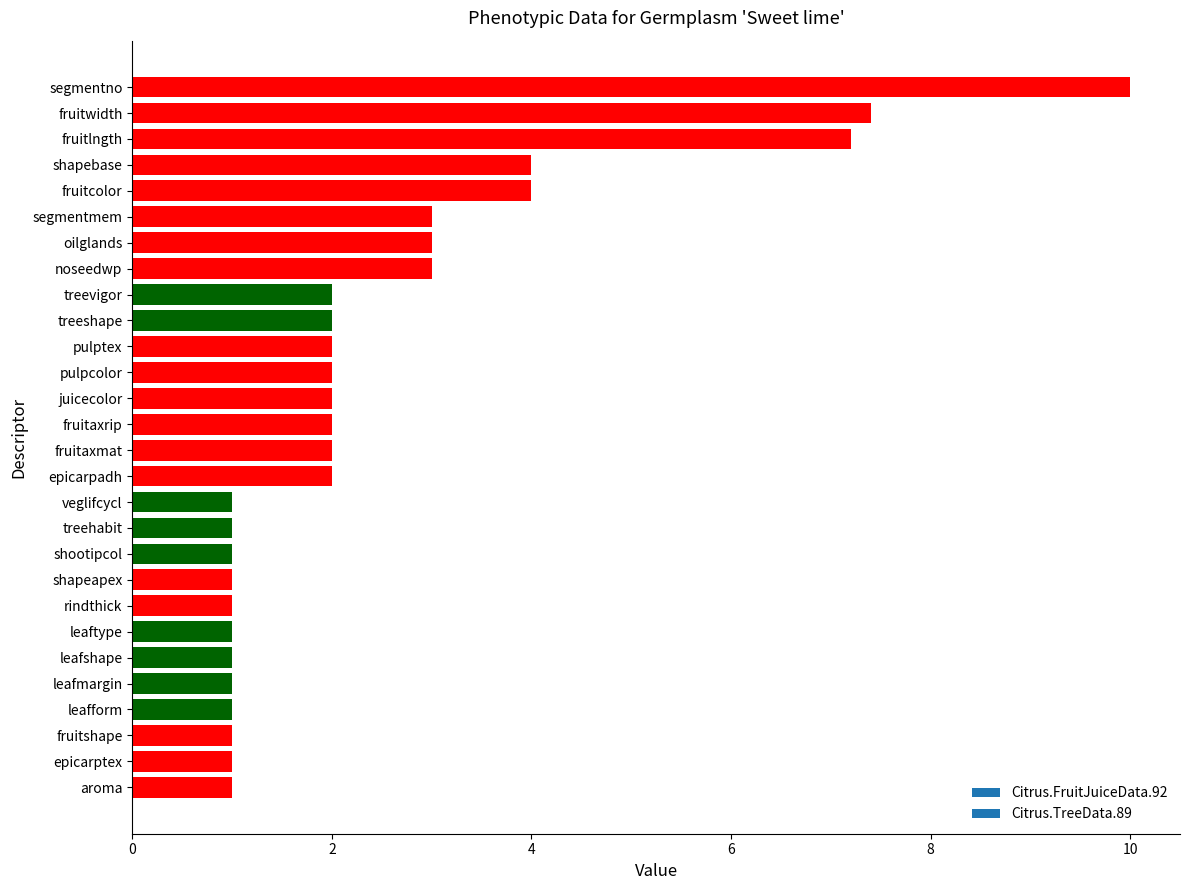

Reading top to bottom, extract all data points from this chart.

10.0	7.4	7.2	4.0	4.0	3.0	3.0	3.0	2.0	2.0	2.0	2.0	2.0	2.0	2.0	2.0	1.0	1.0	1.0	1.0	1.0	1.0	1.0	1.0	1.0	1.0	1.0	1.0